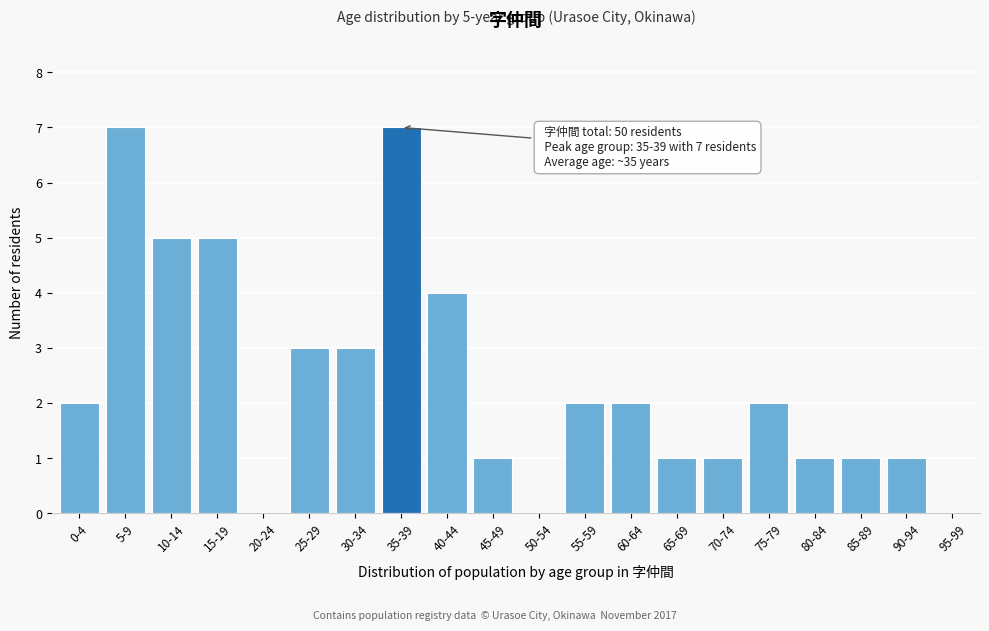

Reading left to right, what are all the values shown in this chart?

0-4=2	5-9=7	10-14=5	15-19=5	20-24=0	25-29=3	30-34=3	35-39=7	40-44=4	45-49=1	50-54=0	55-59=2	60-64=2	65-69=1	70-74=1	75-79=2	80-84=1	85-89=1	90-94=1	95-99=0